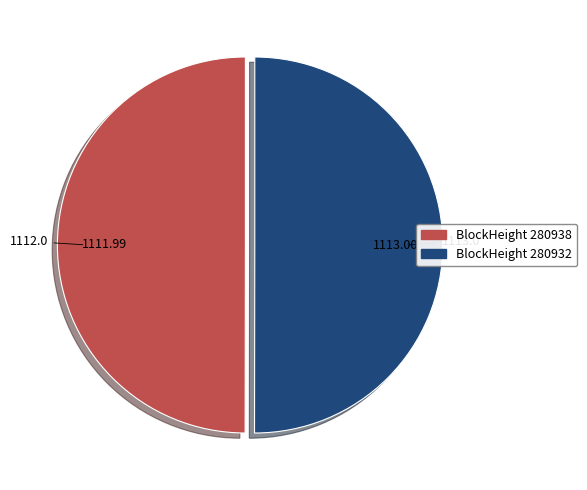

What is the ratio of the value at BlockHeight 280932 to the value at BlockHeight 280938?

1.0